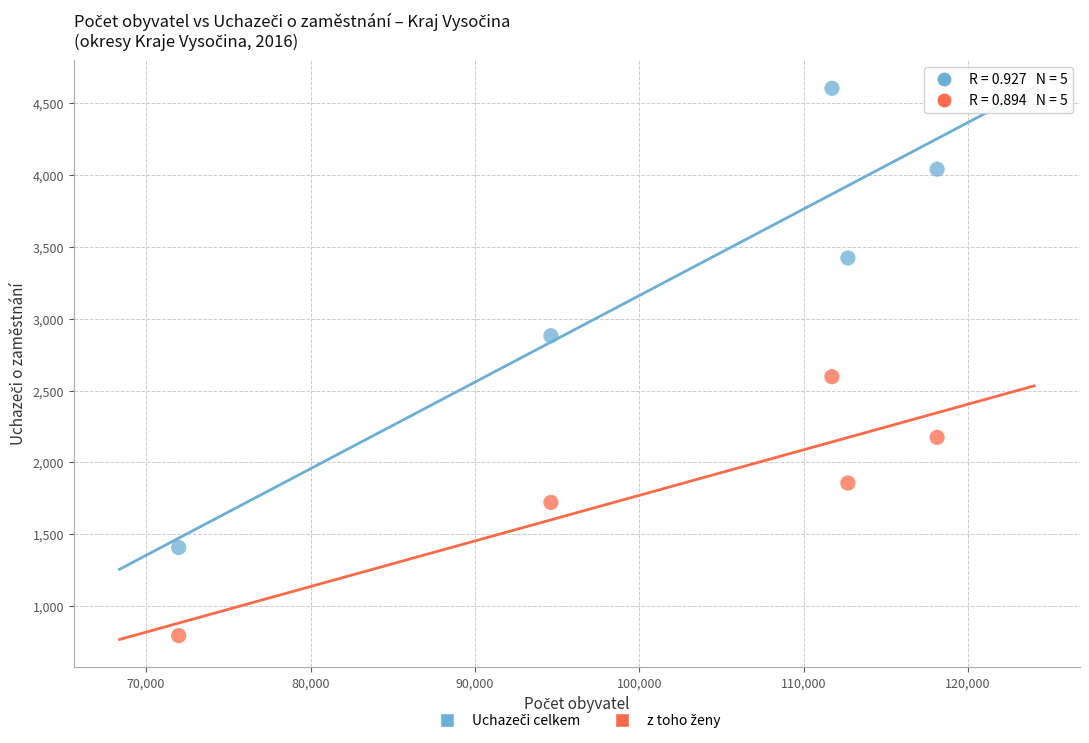

Across all data points, what is the range of Y values (max minus min)?

3809